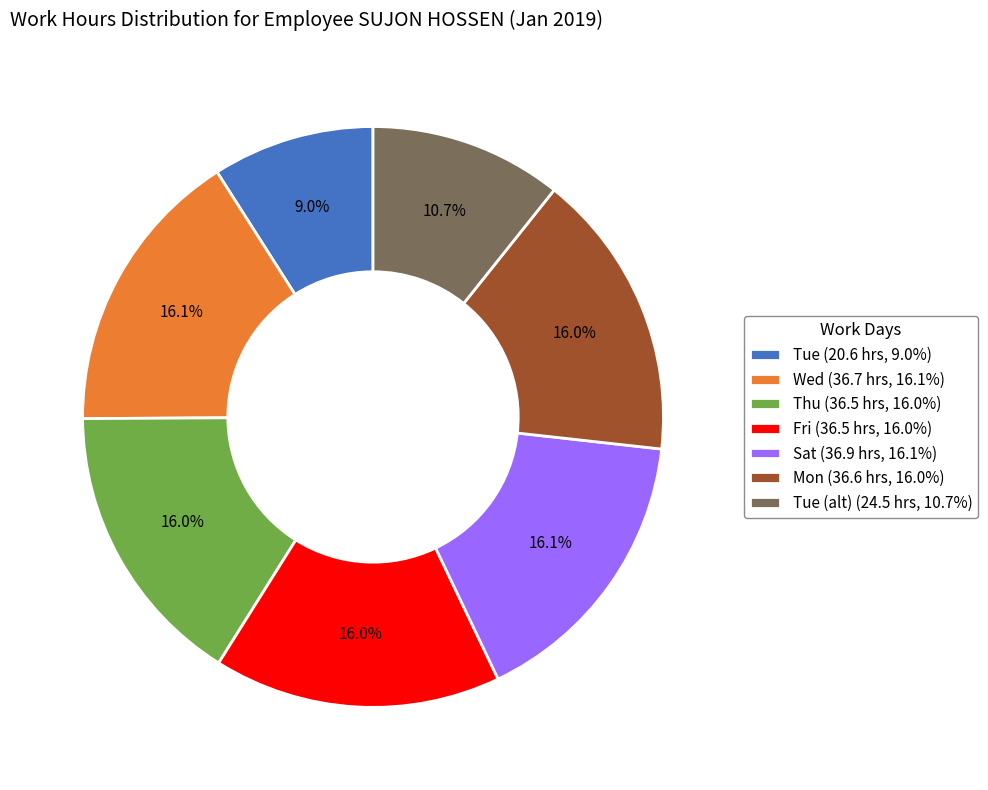

Approximately how many times larger is the value at Thu (36.5 hrs, 16.0%) compared to Tue (alt) (24.5 hrs, 10.7%)?

1.5